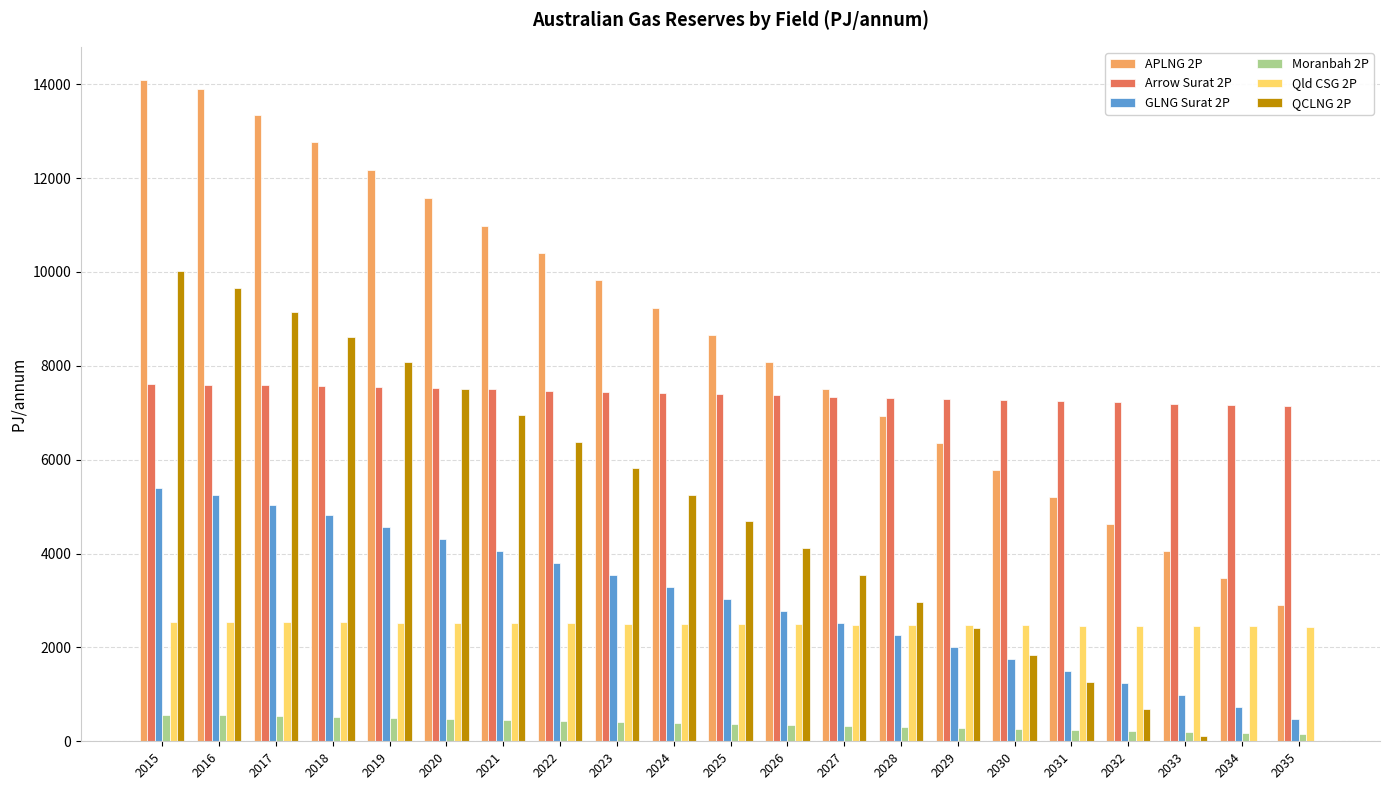

Which series has the largest total across all categories?

APLNG 2P